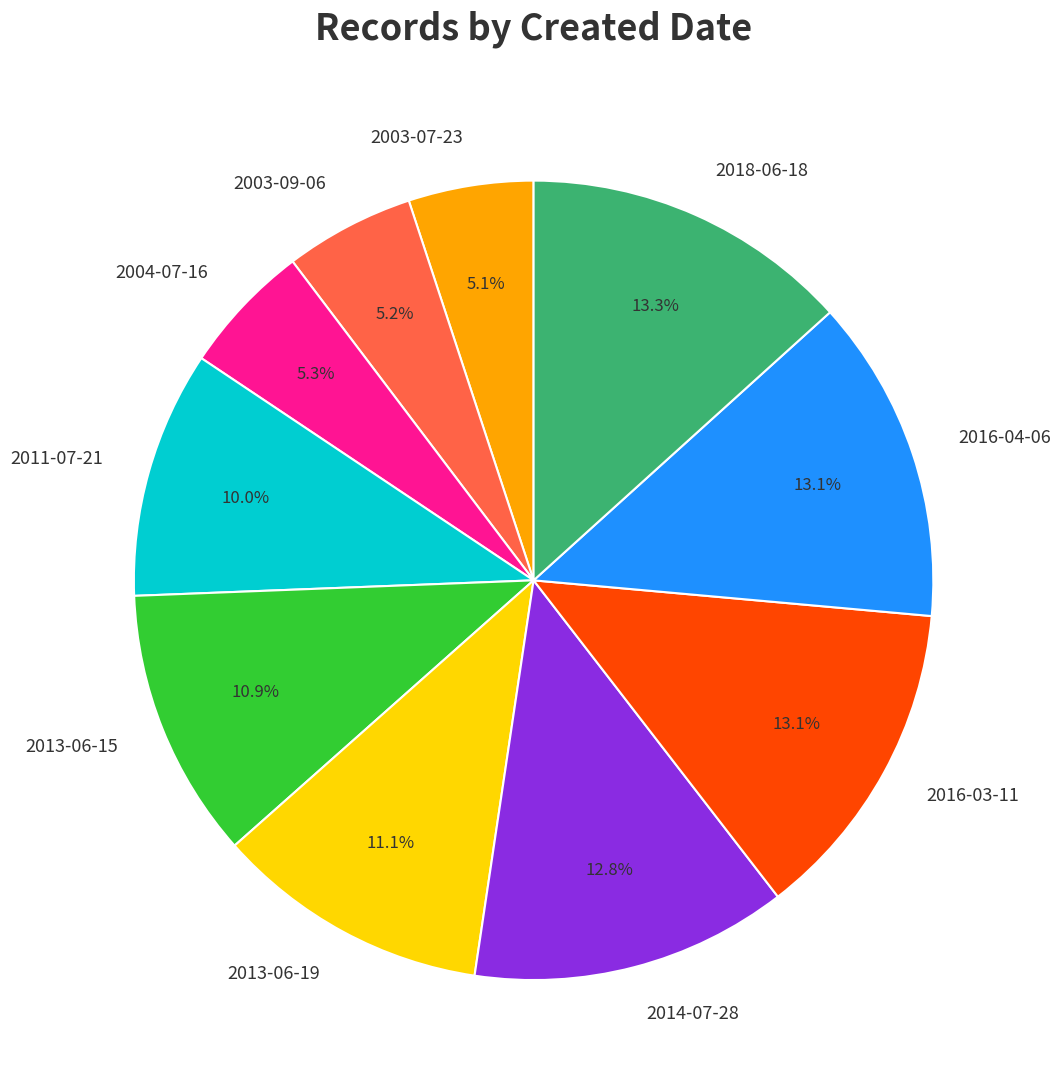

What percentage do 2013-06-15 and 2011-07-21 together represent?

20.9%